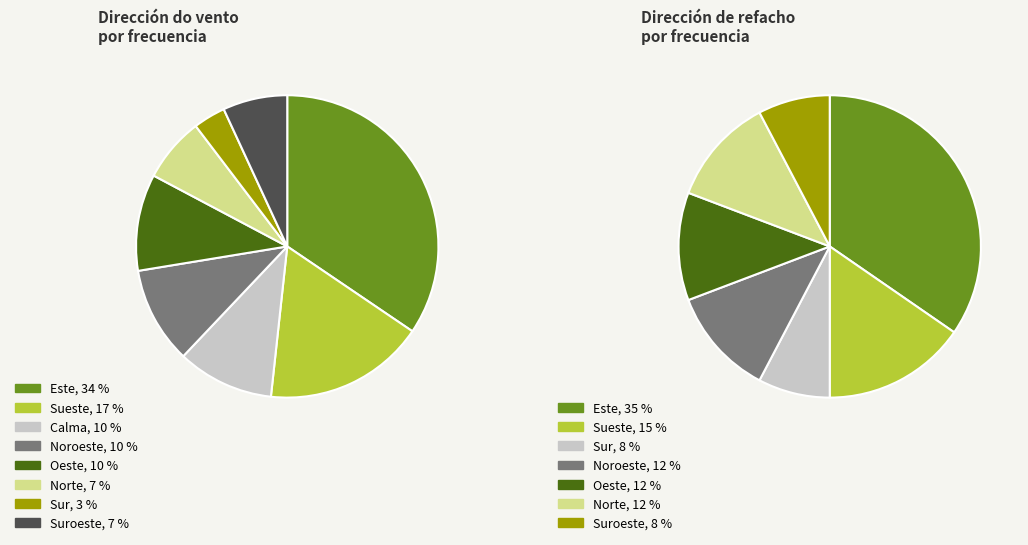

What is the smallest slice in the pie chart?

Sur